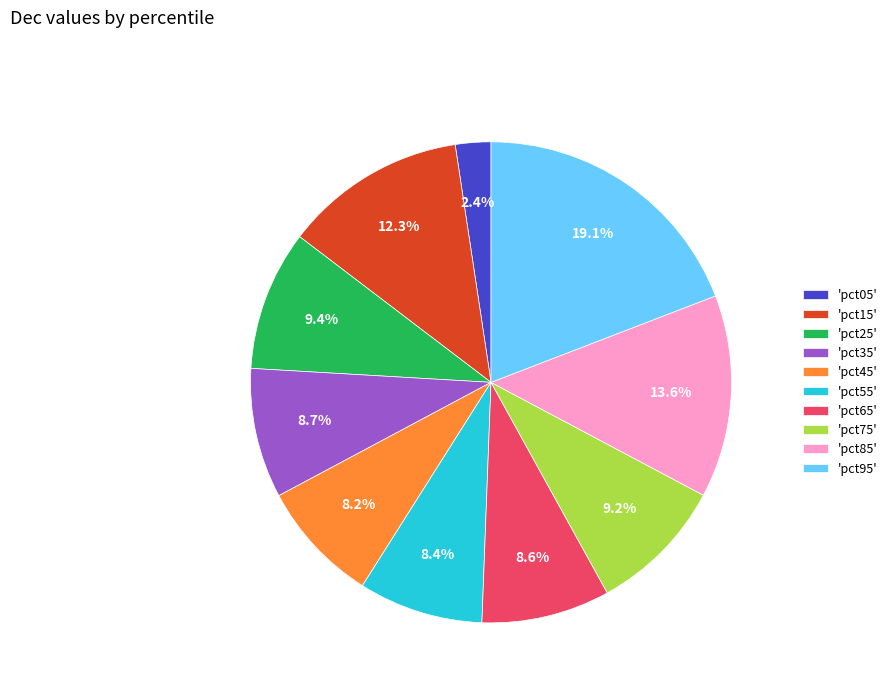

Which slice is the largest?

'pct95'